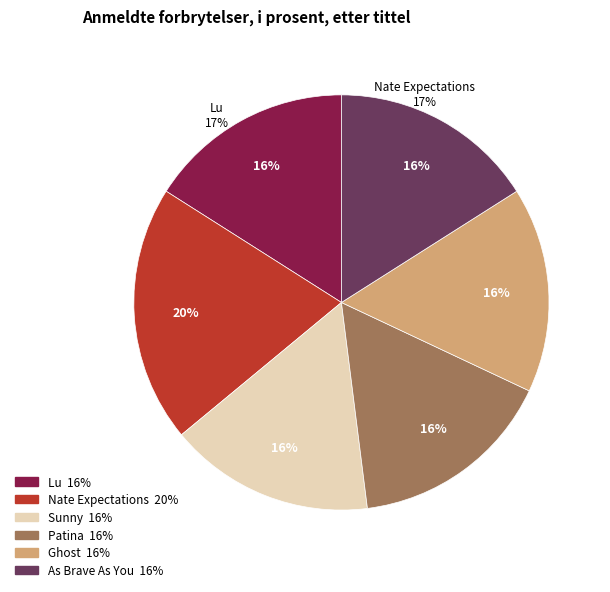

Which slice is the largest?

Nate Expectations